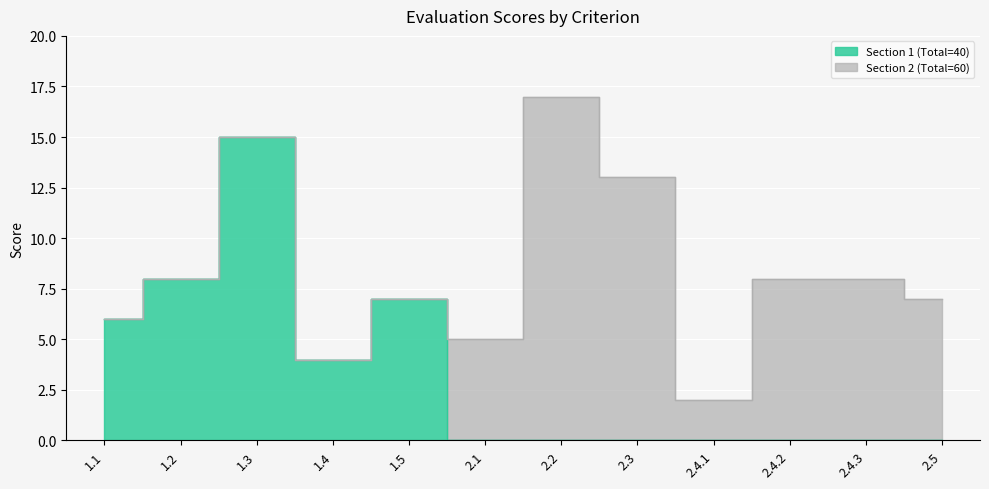

How many interior local peaks (higher than both neighbors) does the data have?

2